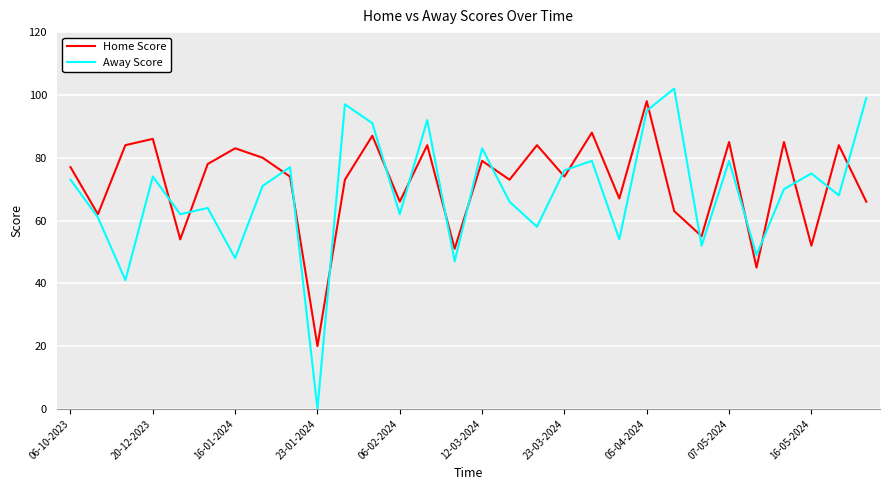

Reading left to right, extract all data points from this chart.

Home Score: 77	62	84	86	54	78	83	80	74	20	73	87	66	84	51	79	73	84	74	88	67	98	63	55	85	45	85	52	84	66
Away Score: 73	61	41	74	62	64	48	71	77	0	97	91	62	92	47	83	66	58	76	79	54	95	102	52	79	49	70	75	68	99